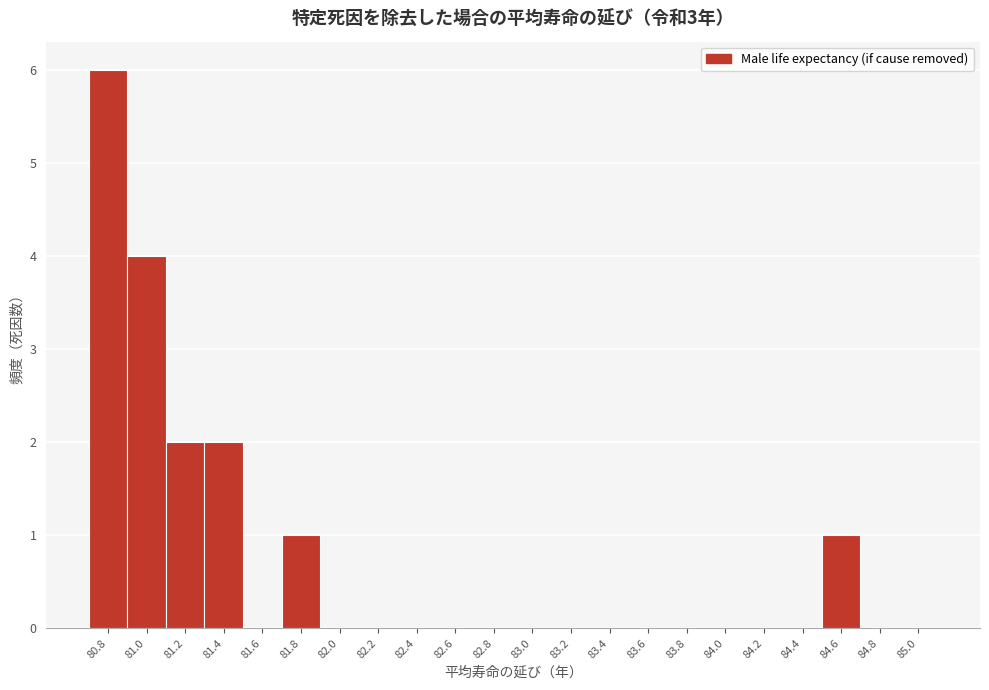

Reading left to right, what are all the values shown in this chart?

80.8=6	81.0=4	81.2=2	81.4=2	81.6=0	81.8=1	82.0=0	82.2=0	82.4=0	82.6=0	82.8=0	83.0=0	83.2=0	83.4=0	83.6=0	83.8=0	84.0=0	84.2=0	84.4=0	84.6=1	84.8=0	85.0=0